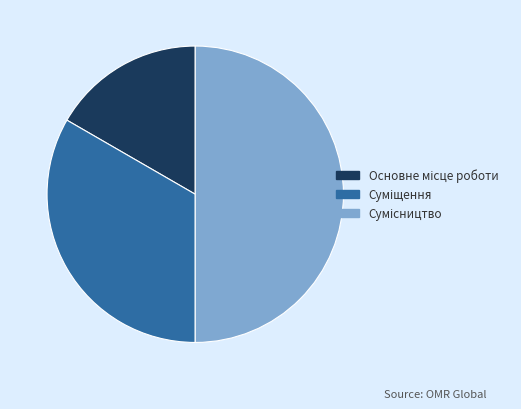

How many slices are in this pie chart?

3